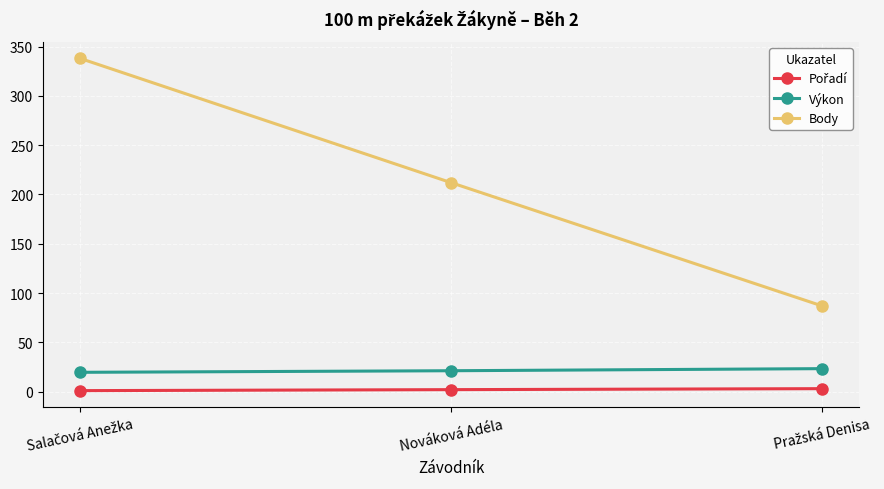

Read the Body value at Nováková Adéla.

212.0